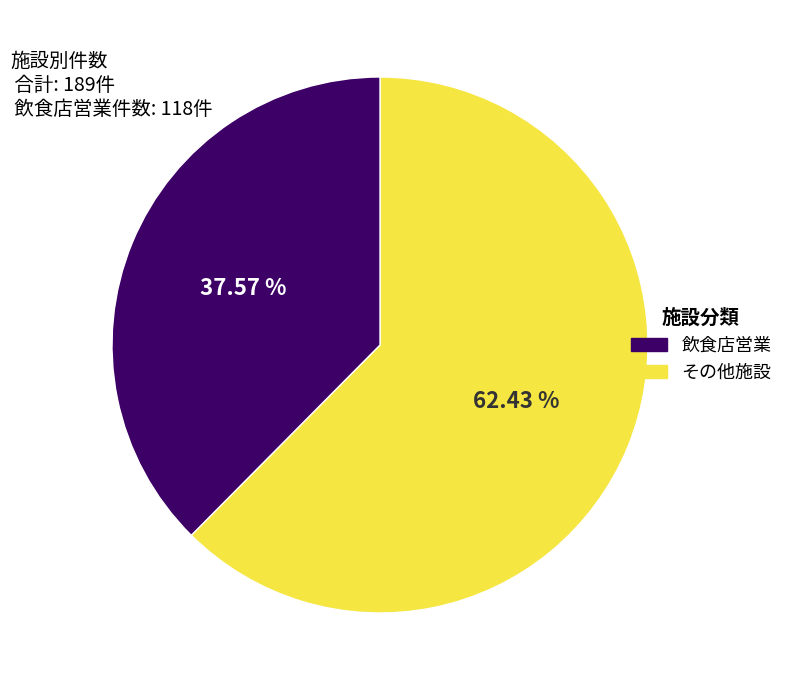

Do その他施設 and 飲食店営業 together represent more than half of the pie?

Yes